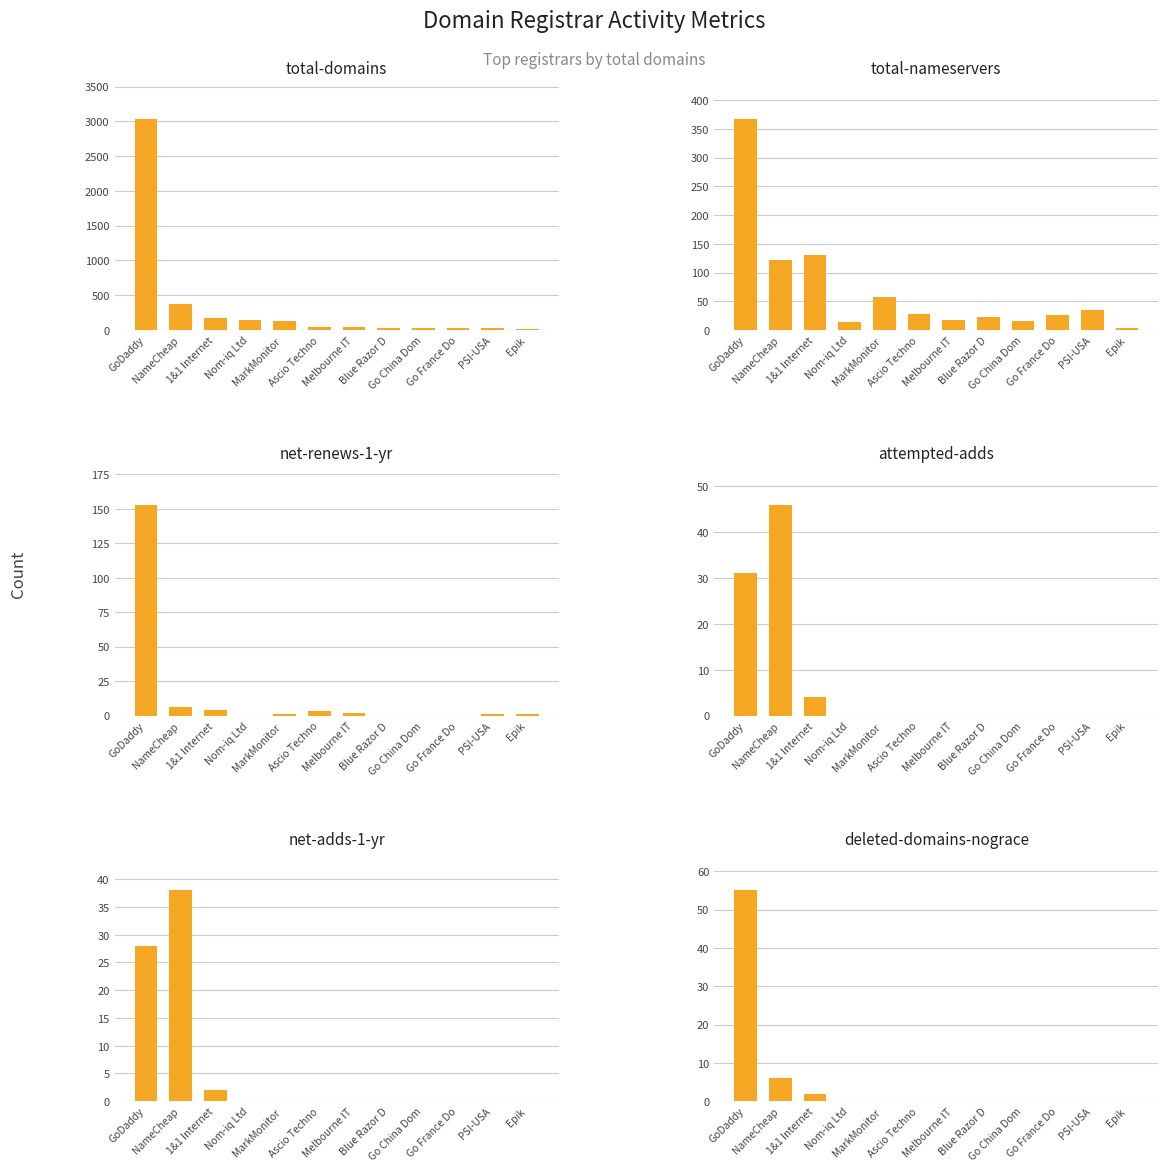

Rank the series at MarkMonitor  from lowest to highest value.

attempted-adds, net-adds-1-yr, deleted-domains-nograce, net-renews-1-yr, total-nameservers, total-domains